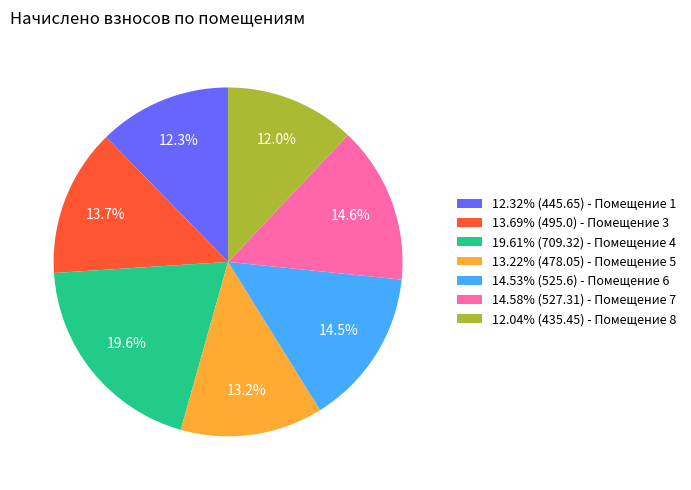

Approximately how many times larger is the value at 14.58% (527.31) - Помещение 7 compared to 12.04% (435.45) - Помещение 8?

1.2